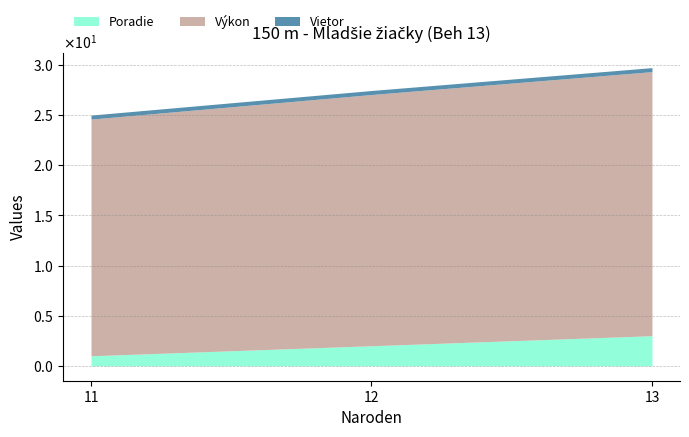

What is the total value across all series at 13?

29.7